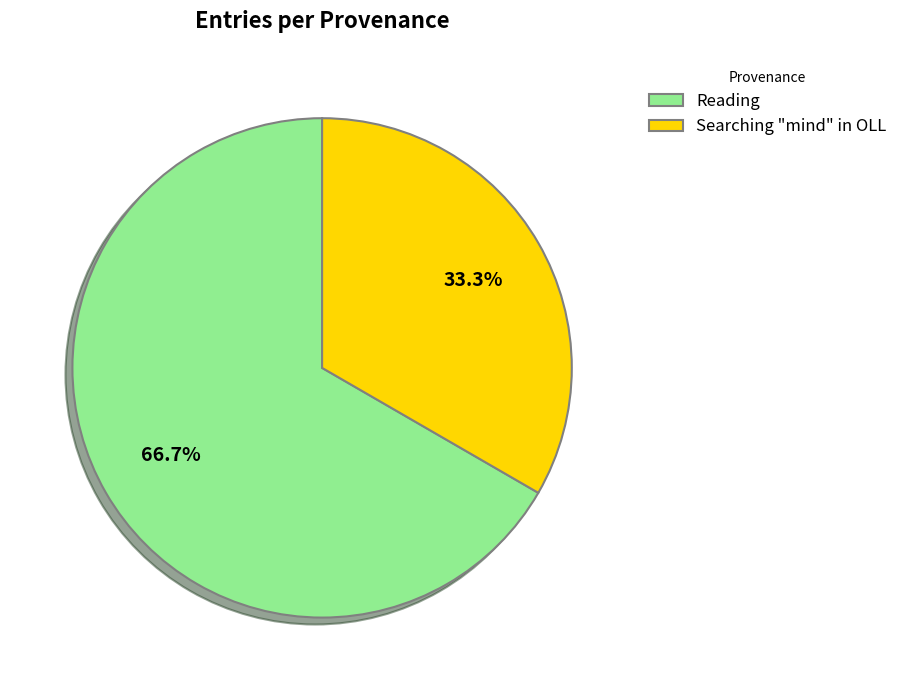

What percentage do Reading and Searching "mind" in OLL together represent?

100.0%